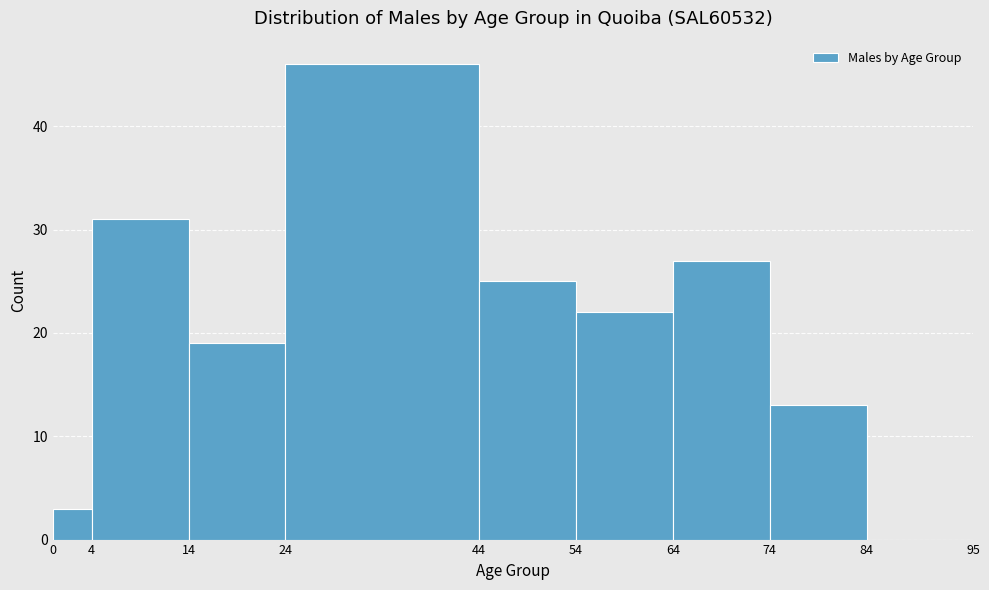

What is the height of the bar covering 74 to 84 on the x-axis? The values are not printed on the chart, so give them approximately, as read against the axis.

13